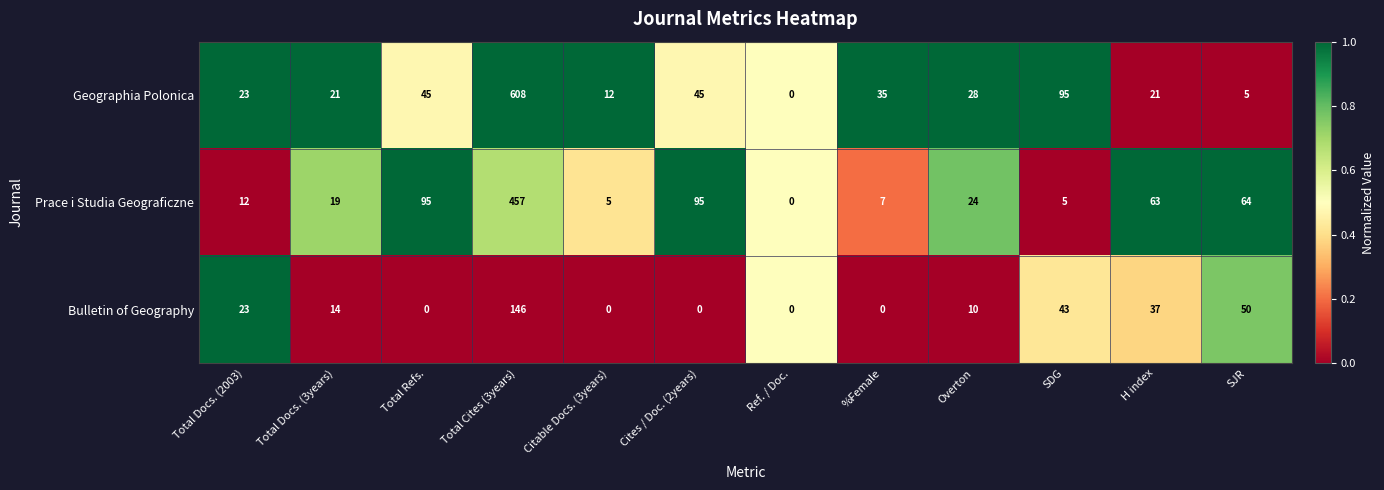

What is the maximum value shown in the chart?

608